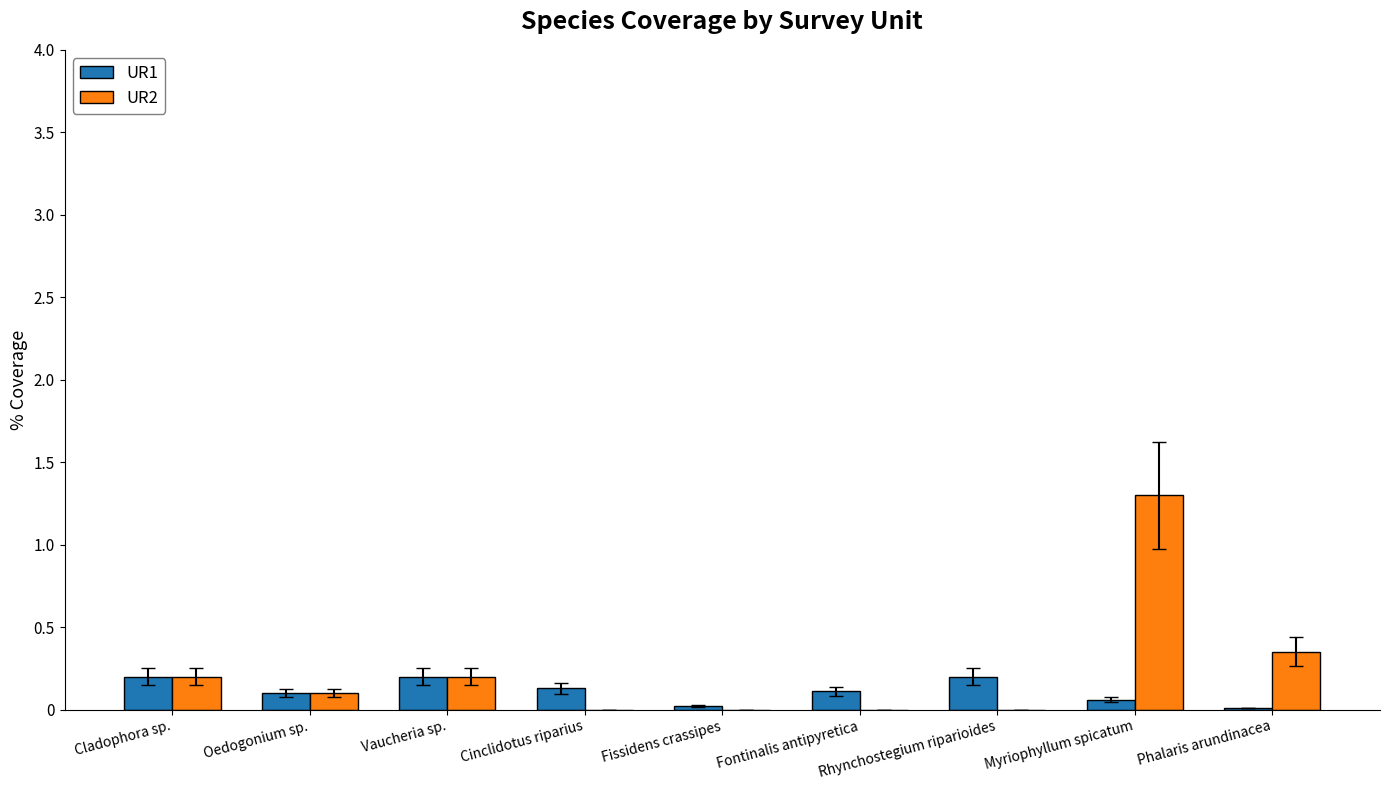

The UR1 series shows 0.2 at Vaucheria sp.. True or false?

True